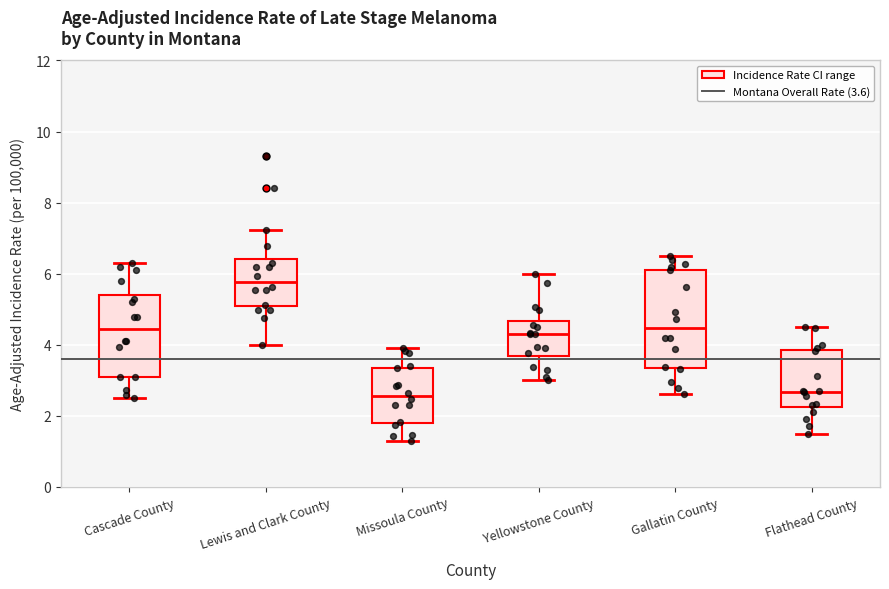

Reading left to right, read every box against the y-axis: the position of its median line, the range the box covers, and the ends of its whiskers. The values are not printed on the chart, so give them approximately, as read against the axis.

Cascade County: median 4.4, box 3.0 to 5.4, whiskers 2.6 to 6.4
Lewis and Clark County: median 5.8, box 5.0 to 6.4, whiskers 4.0 to 7.2
Missoula County: median 2.6, box 1.8 to 3.4, whiskers 1.4 to 4.0
Yellowstone County: median 4.4, box 3.6 to 4.6, whiskers 3.0 to 6.0
Gallatin County: median 4.4, box 3.4 to 6.2, whiskers 2.6 to 6.6
Flathead County: median 2.6, box 2.2 to 3.8, whiskers 1.6 to 4.6